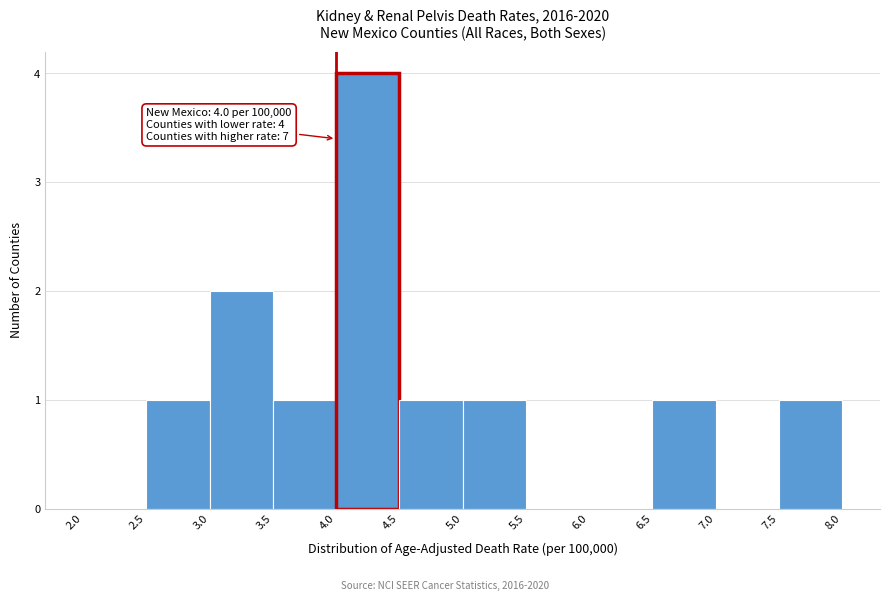

Over which range of the x-axis is the bar tallest?

4.0 to 4.5